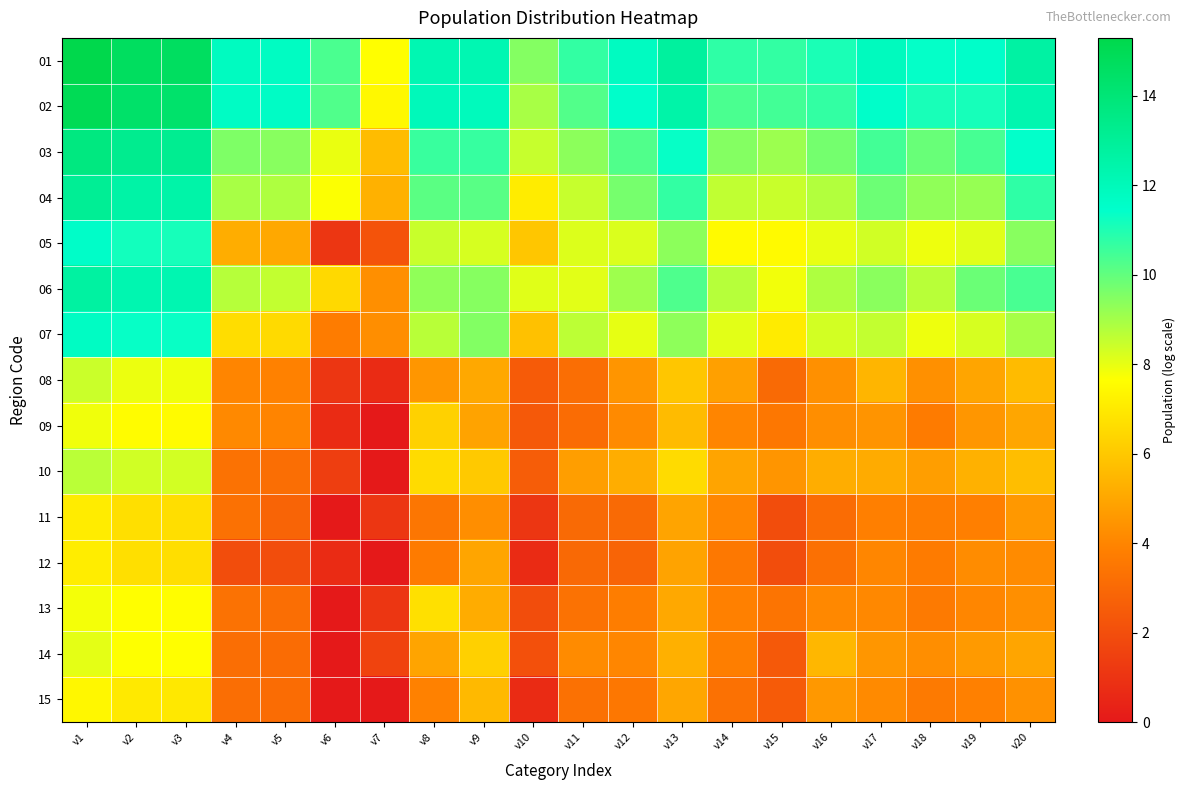

At v16, list the series in order from largest to smallest.

01, 02, 03, 06, 04, 07, 05, 14, 10, 15, 08, 09, 13, 12, 11